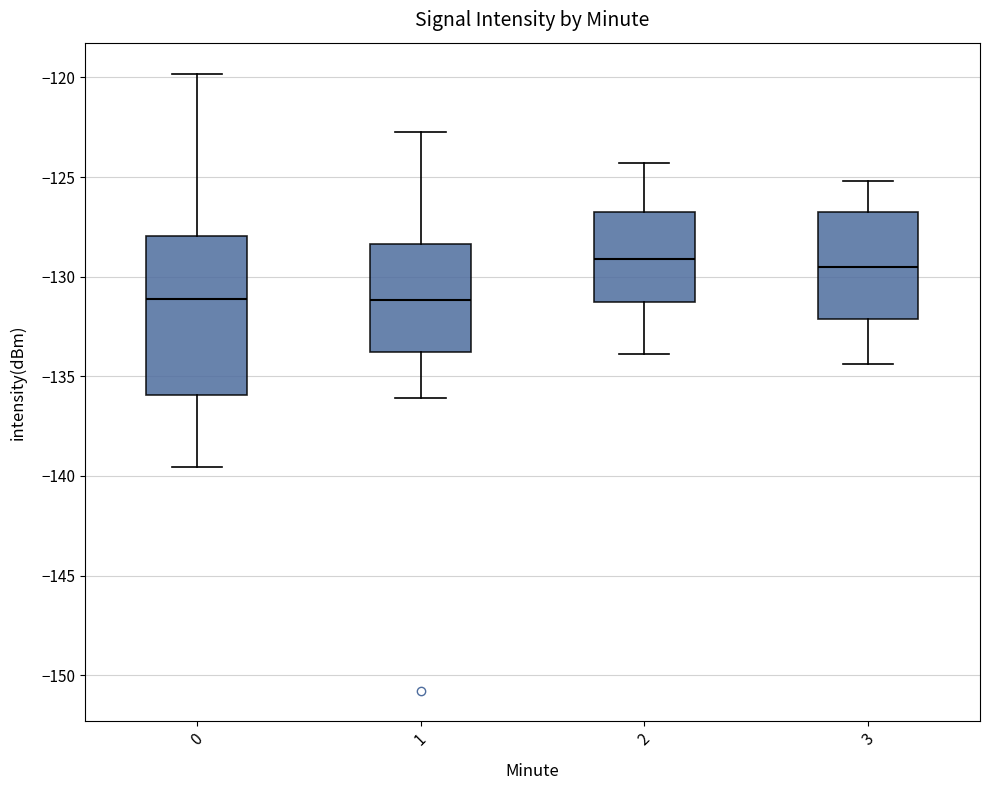

Reading left to right, transcribe this box plot: for each box, give where its median line is, the range the box spans, and where its two whiskers end, as read against the y-axis. The values are not printed on the chart, so give them approximately, as read against the axis.

0: median -131.0, box -136.0 to -128.0, whiskers -139.5 to -120.0
1: median -131.0, box -134.0 to -128.5, whiskers -136.0 to -123.0
2: median -129.0, box -131.0 to -126.5, whiskers -134.0 to -124.5
3: median -129.5, box -132.0 to -126.5, whiskers -134.5 to -125.0